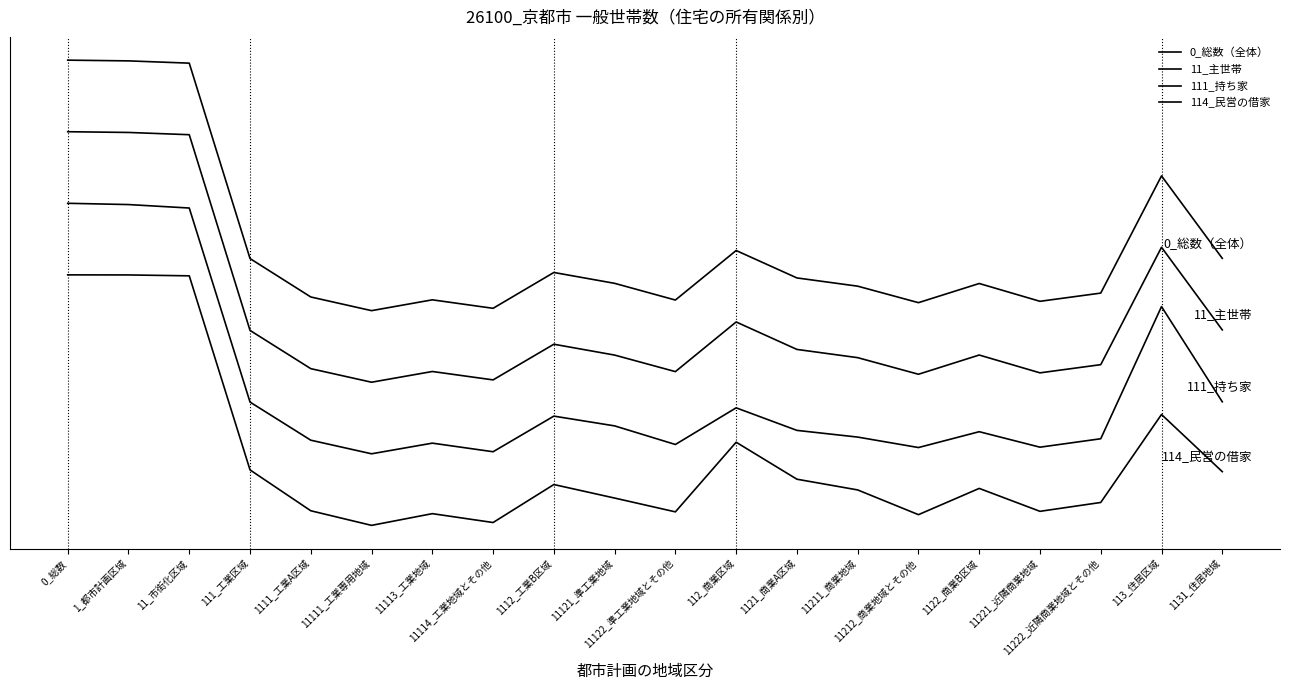

Is this an area chart (filled region under the line)?

No